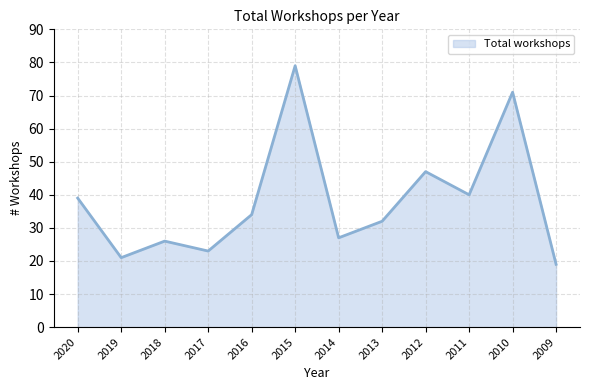

How many distinct data groups are displayed?

1